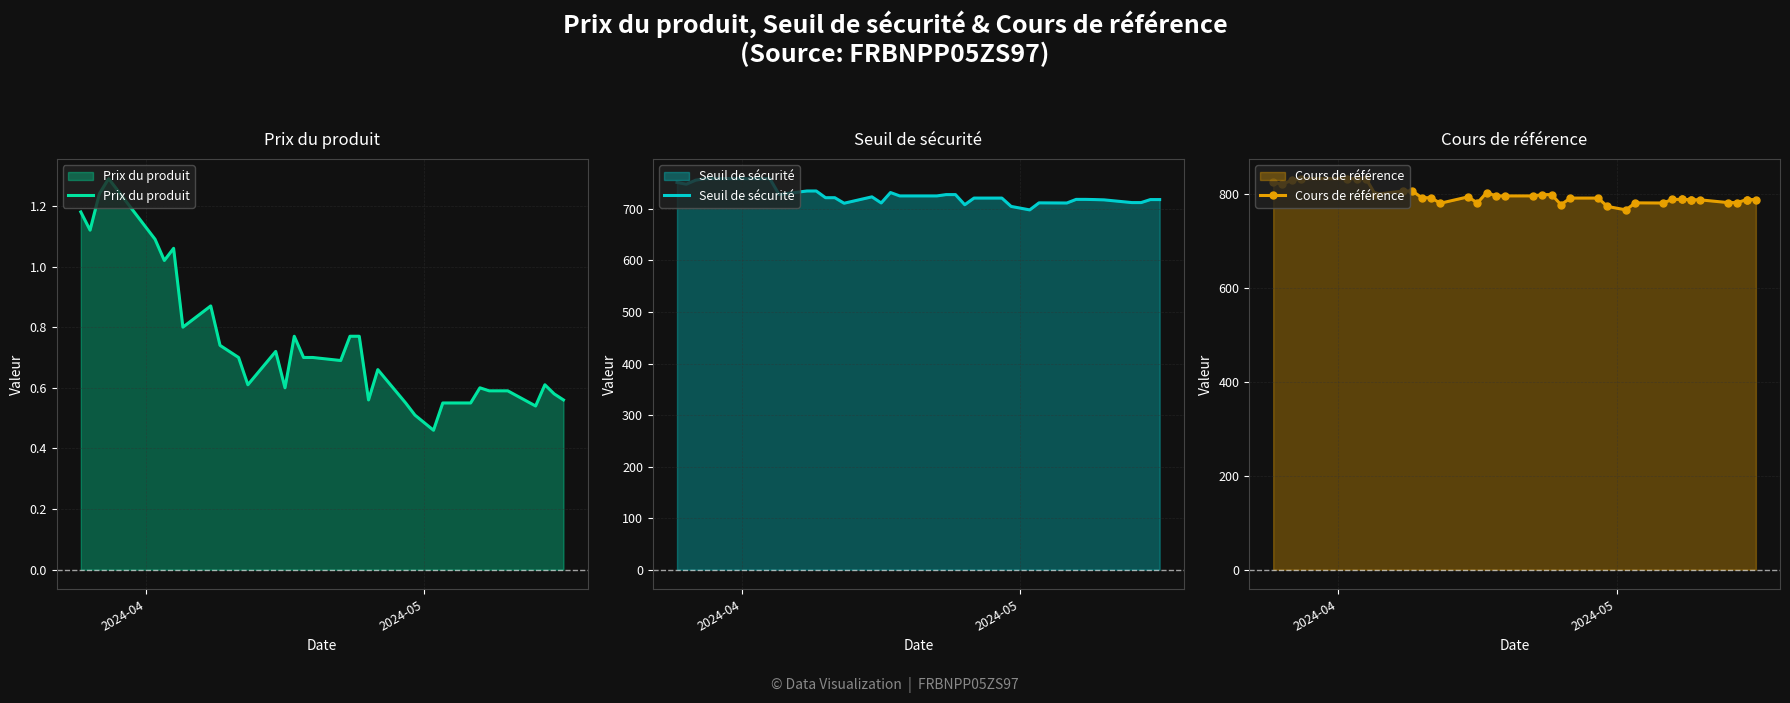

What are all the series names shown in the legend?

Prix du produit, Seuil de sécurité, Cours de référence